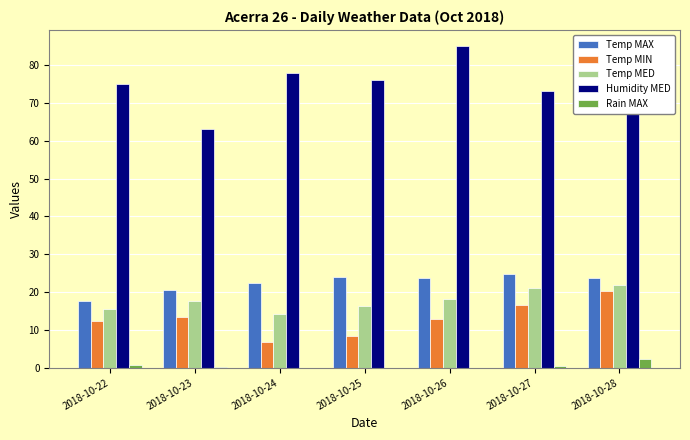

What are all the series names shown in the legend?

Temp MAX, Temp MIN, Temp MED, Humidity MED, Rain MAX